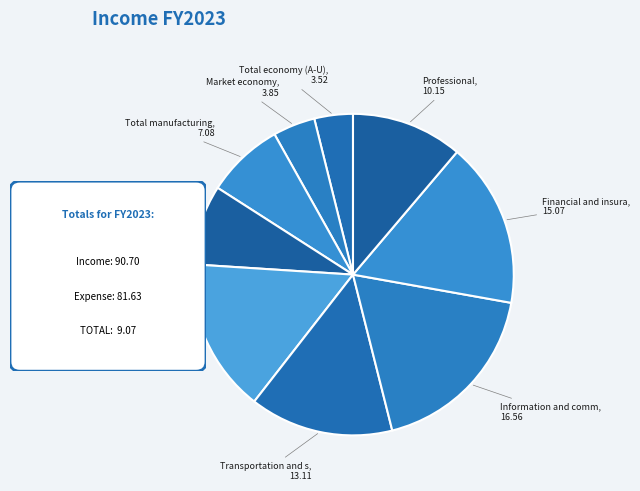

Is there a majority slice in this chart?

No